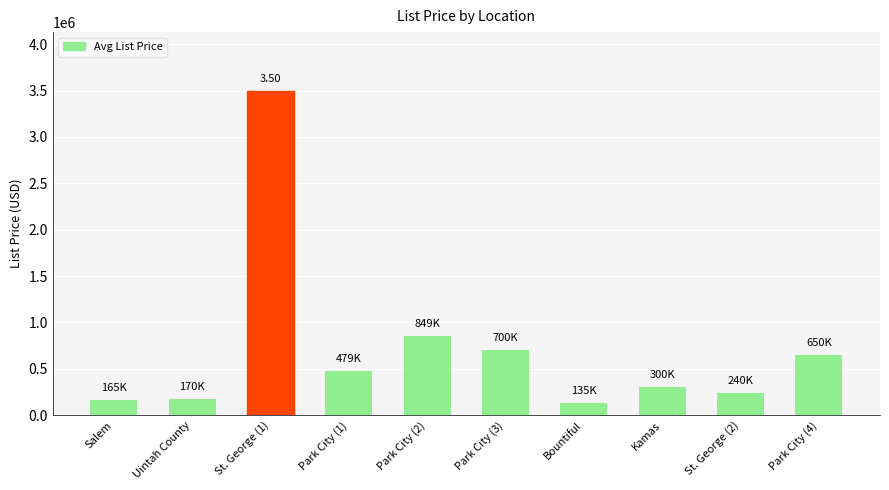

What is the difference between the values at Park City (4) and Bountiful?

515100